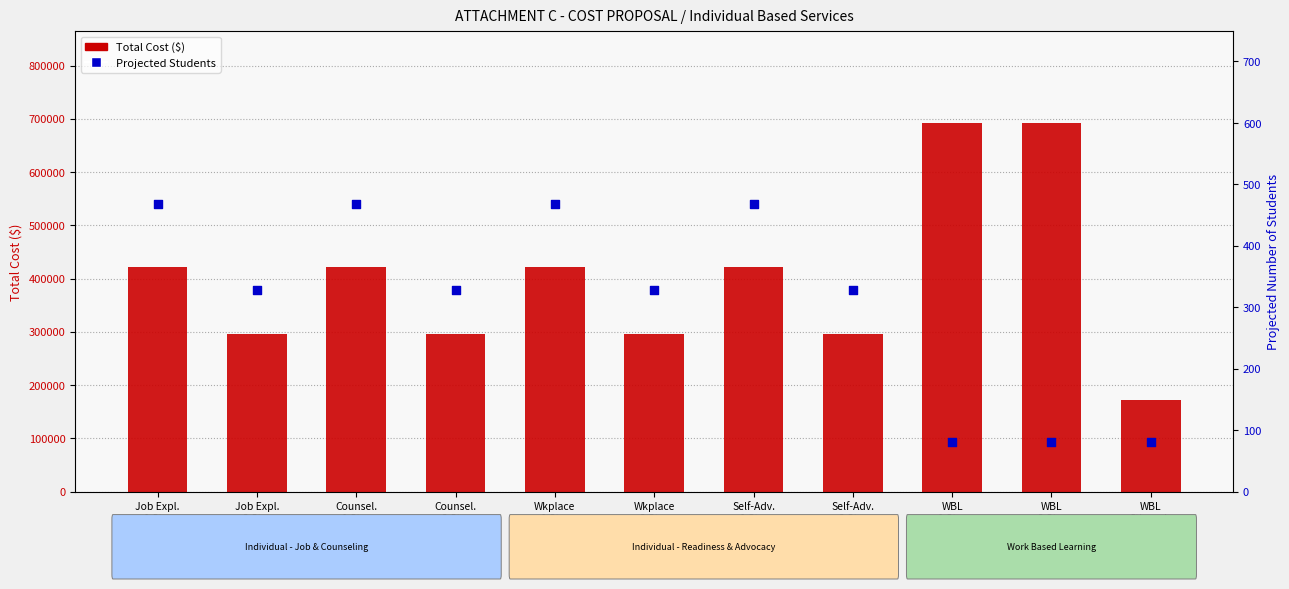

At which category is the sum across all series the highest?

WBL
1 Stu.